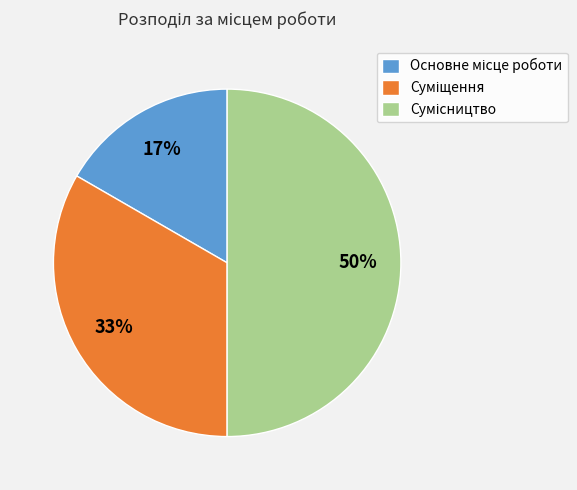

To the nearest percent, what is the difference between the largest and smallest slice percentages?

33%